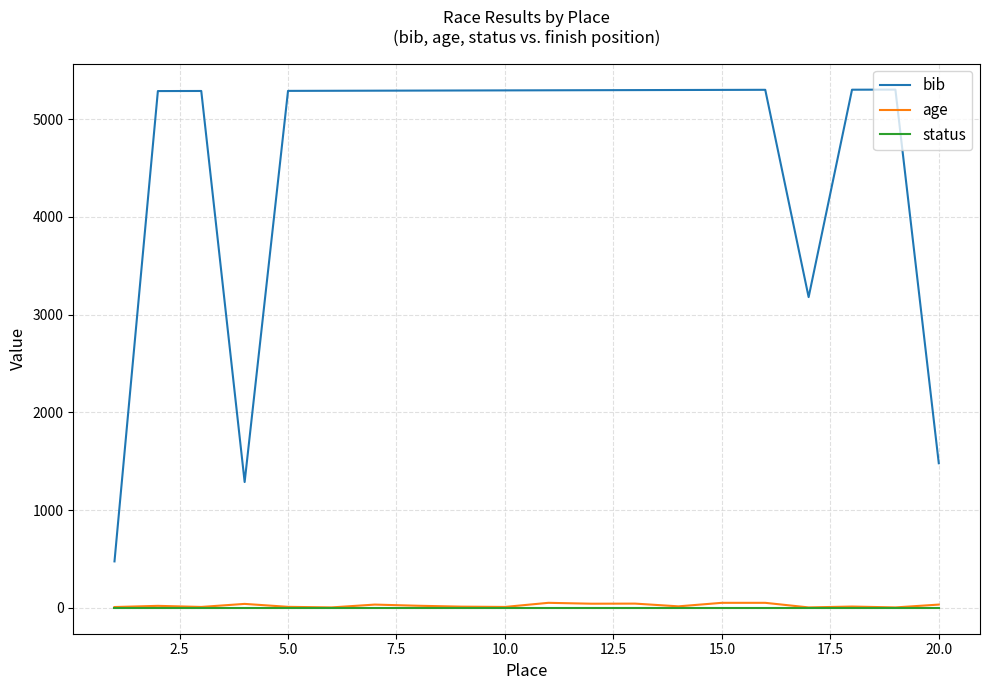

Which series has the largest total across all categories?

bib